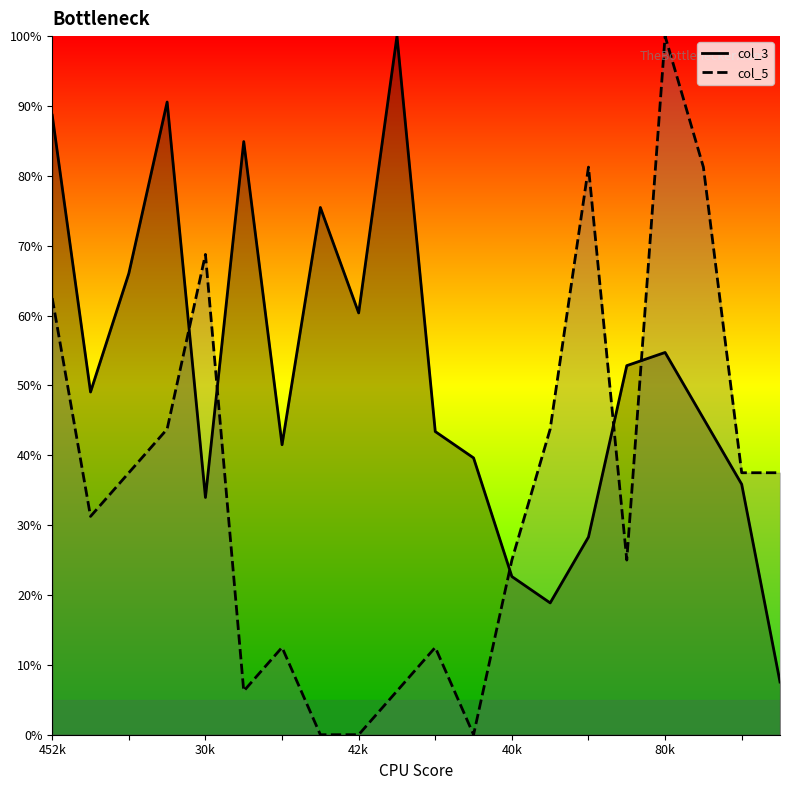

Reading left to right, extract all data points from this chart.

col_3: 88.7	49.1	66.0	90.6	34.0	84.9	41.5	75.5	60.4	100.0	43.4	39.6	22.6	18.9	28.3	52.8	54.7	45.3	35.8	7.5
col_5: 62.5	31.2	37.5	43.8	68.8	6.2	12.5	0.0	0.0	6.2	12.5	0.0	25.0	43.8	81.2	25.0	100.0	81.2	37.5	37.5